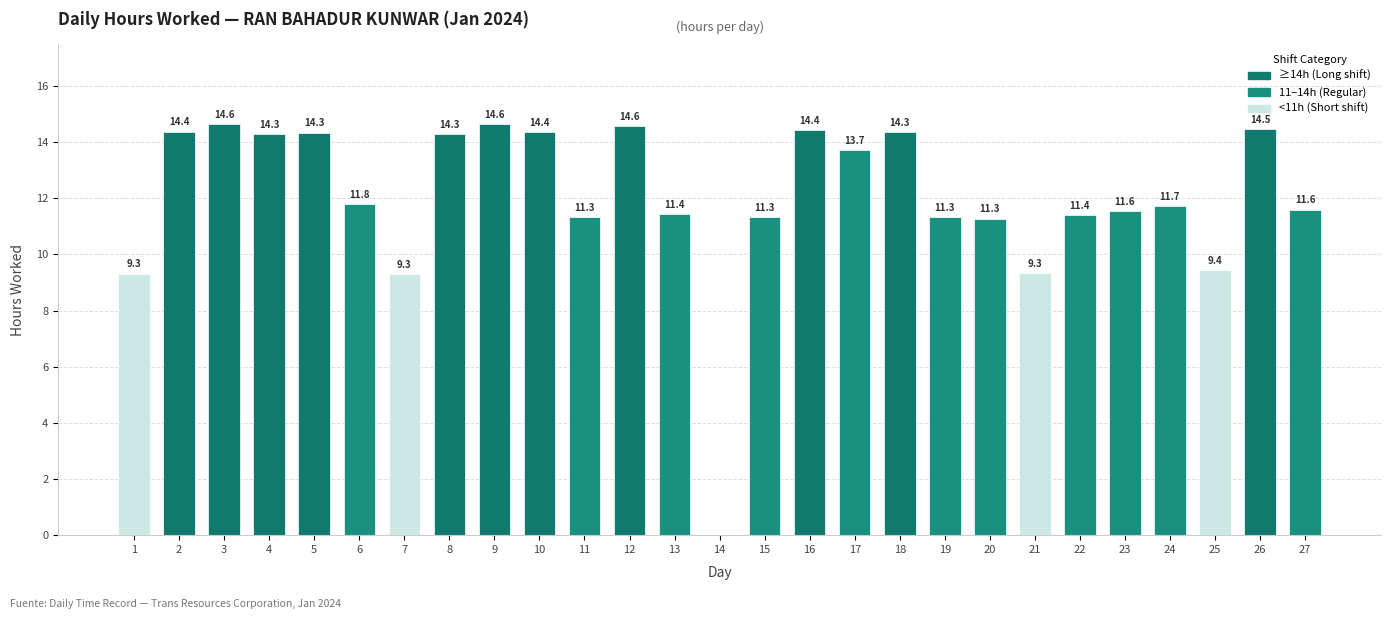

How many data points does each series have?

27